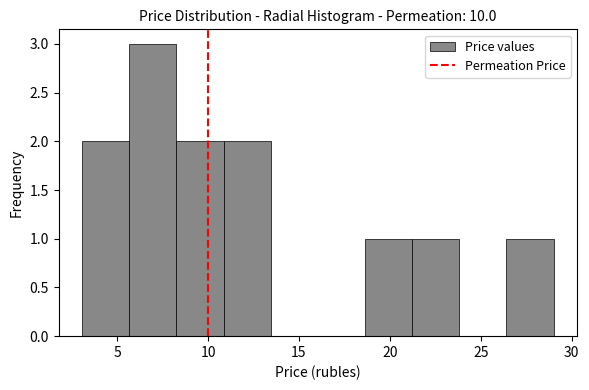

Reading left to right, list every bar in this chart as the range it spans on the x-axis followed by its height. Neither the bar edges nor the heights are printed on the chart, so give them approximately, as read against the axes.

3.0 to 5.5: 2
5.5 to 8.5: 3
8.5 to 11.0: 2
11.0 to 13.5: 2
13.5 to 16.0: 0
16.0 to 18.5: 0
18.5 to 21.0: 1
21.0 to 24.0: 1
24.0 to 26.5: 0
26.5 to 29.0: 1